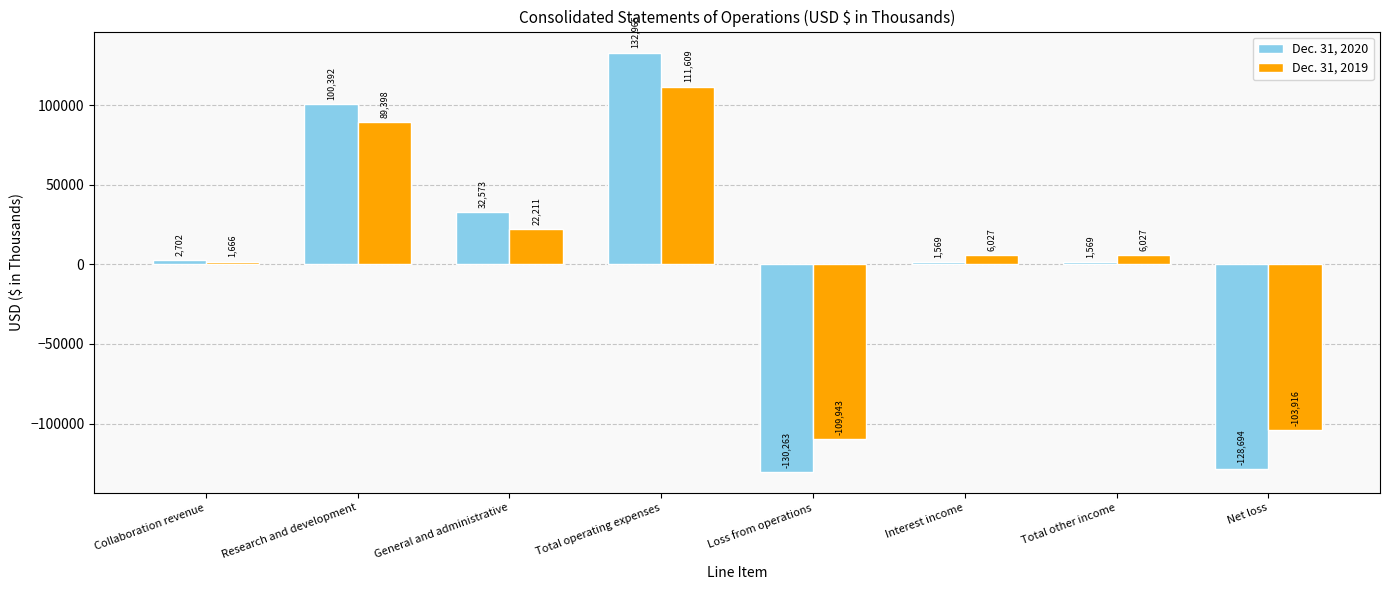

Is the value of Dec. 31, 2019 at Interest income greater than the value of Dec. 31, 2020 at Collaboration revenue?

Yes